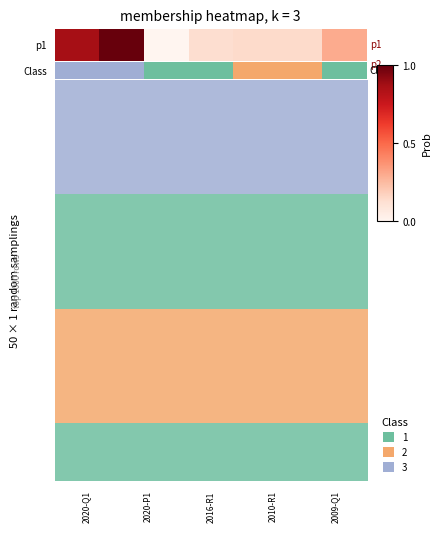

Which label corresponds to the largest value in the chart?

2020-Q1